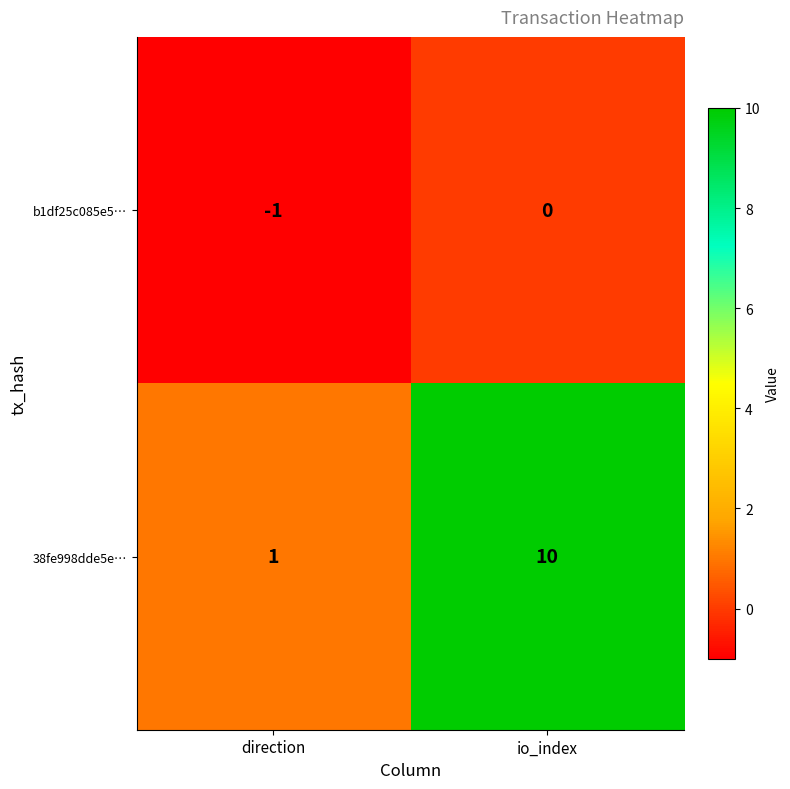

Count the number of data series in this chart.

2